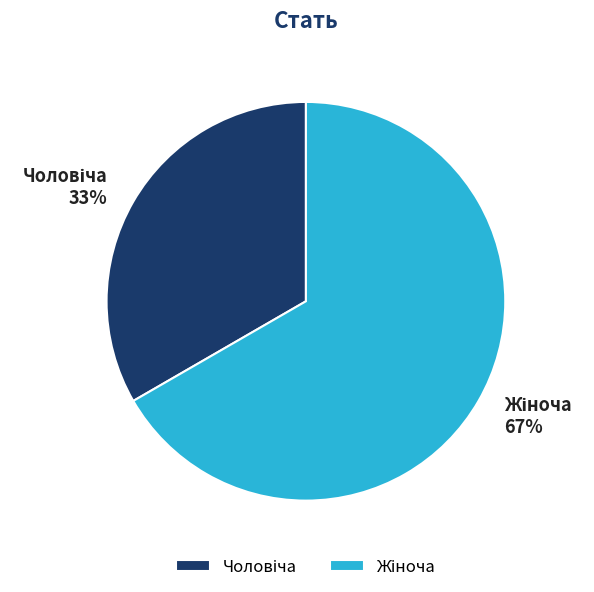

Is there any slice that represents more than half of the pie?

Yes